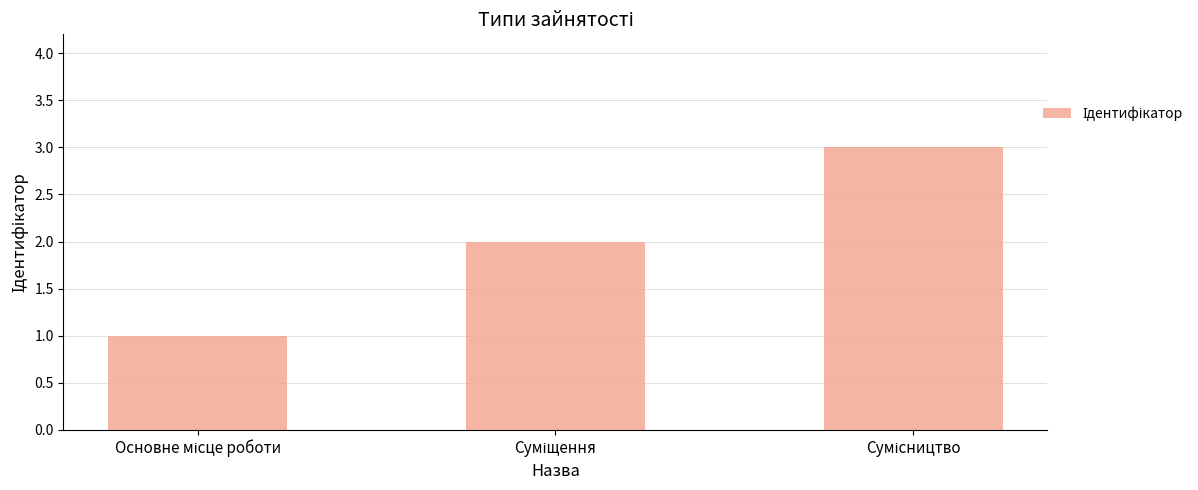

What is the sum of all values?

6